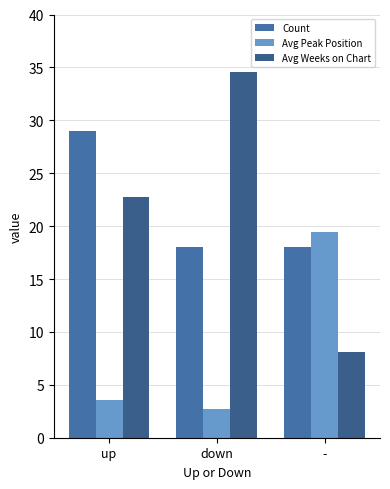

How many Count values are between 18 and 29?

3